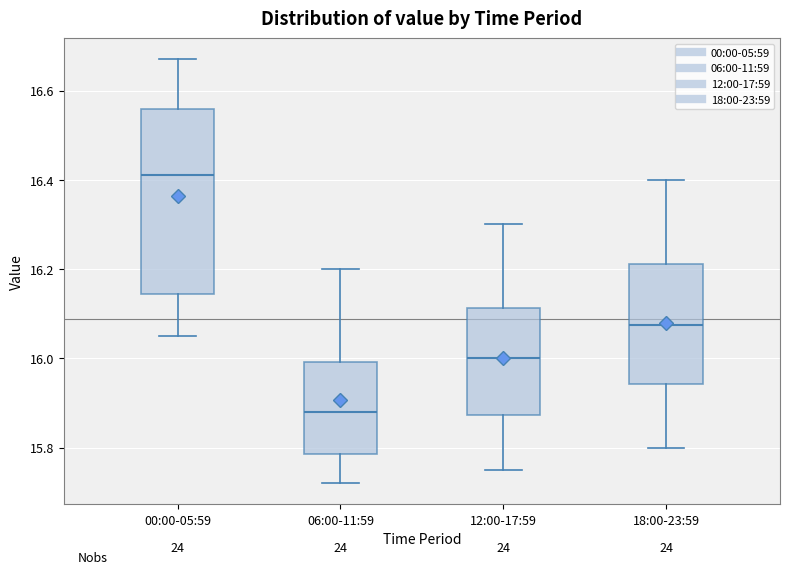

Which box is the tallest, from its lower edge to its upper edge?

00:00-05:59